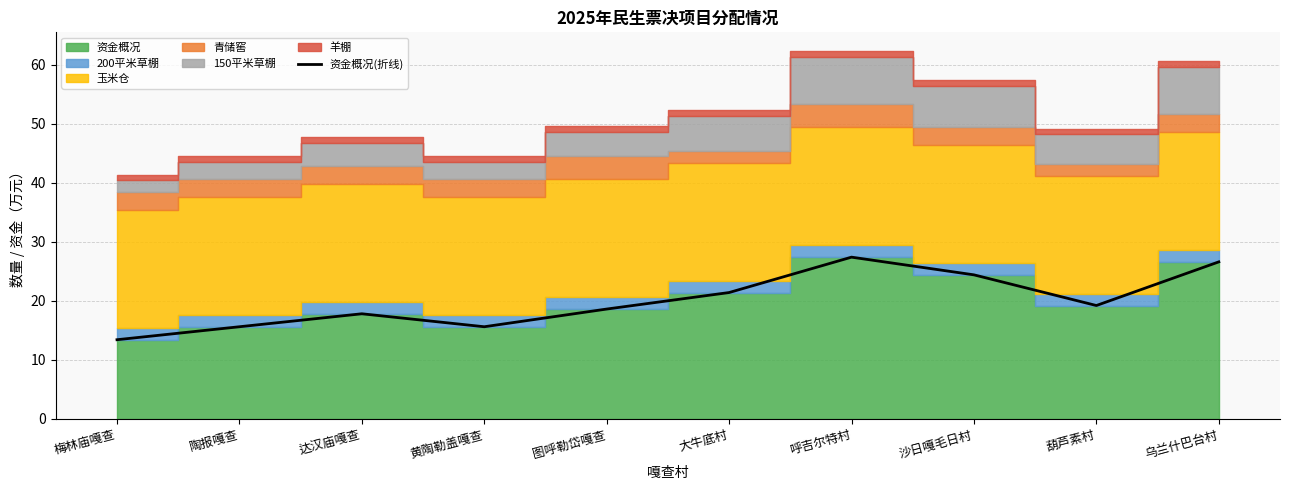

What is the maximum value shown in the chart?

27.4